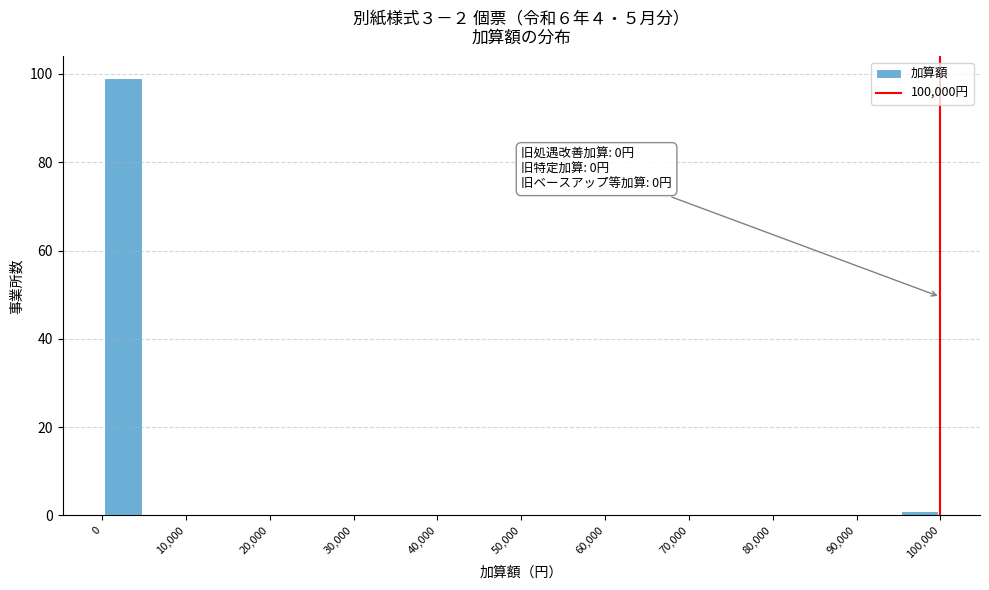

Which range on the x-axis has the tallest bar?

0 to 5000